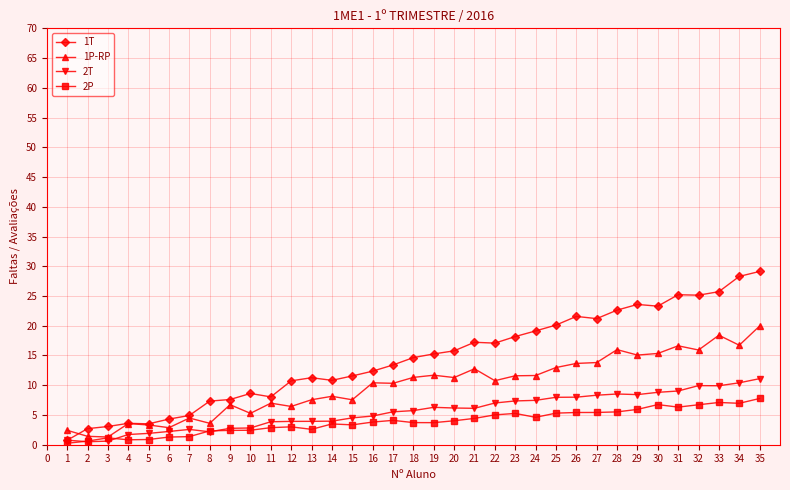

What is the average value of the 1P-RP series?

9.9